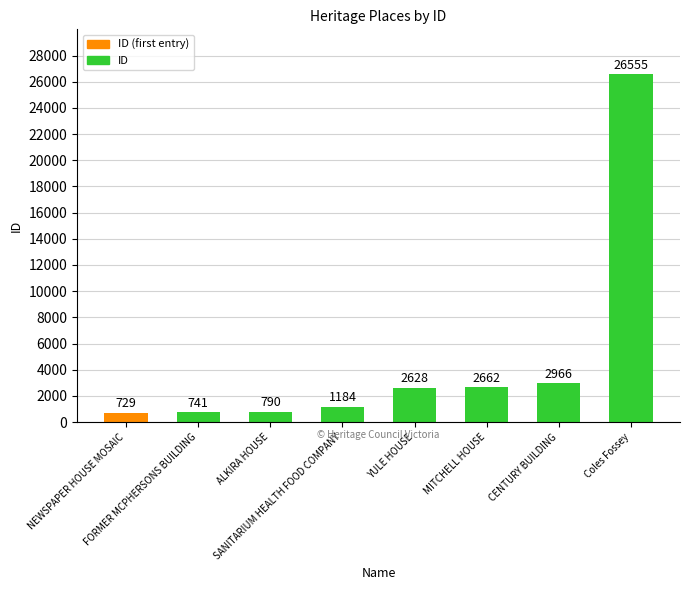

Reading left to right, what are all the values shown in this chart?

NEWSPAPER HOUSE MOSAIC=729	FORMER MCPHERSONS BUILDING=741	ALKIRA HOUSE=790	SANITARIUM HEALTH FOOD COMPANY=1184	YULE HOUSE=2628	MITCHELL HOUSE=2662	CENTURY BUILDING=2966	Coles Fossey=26555